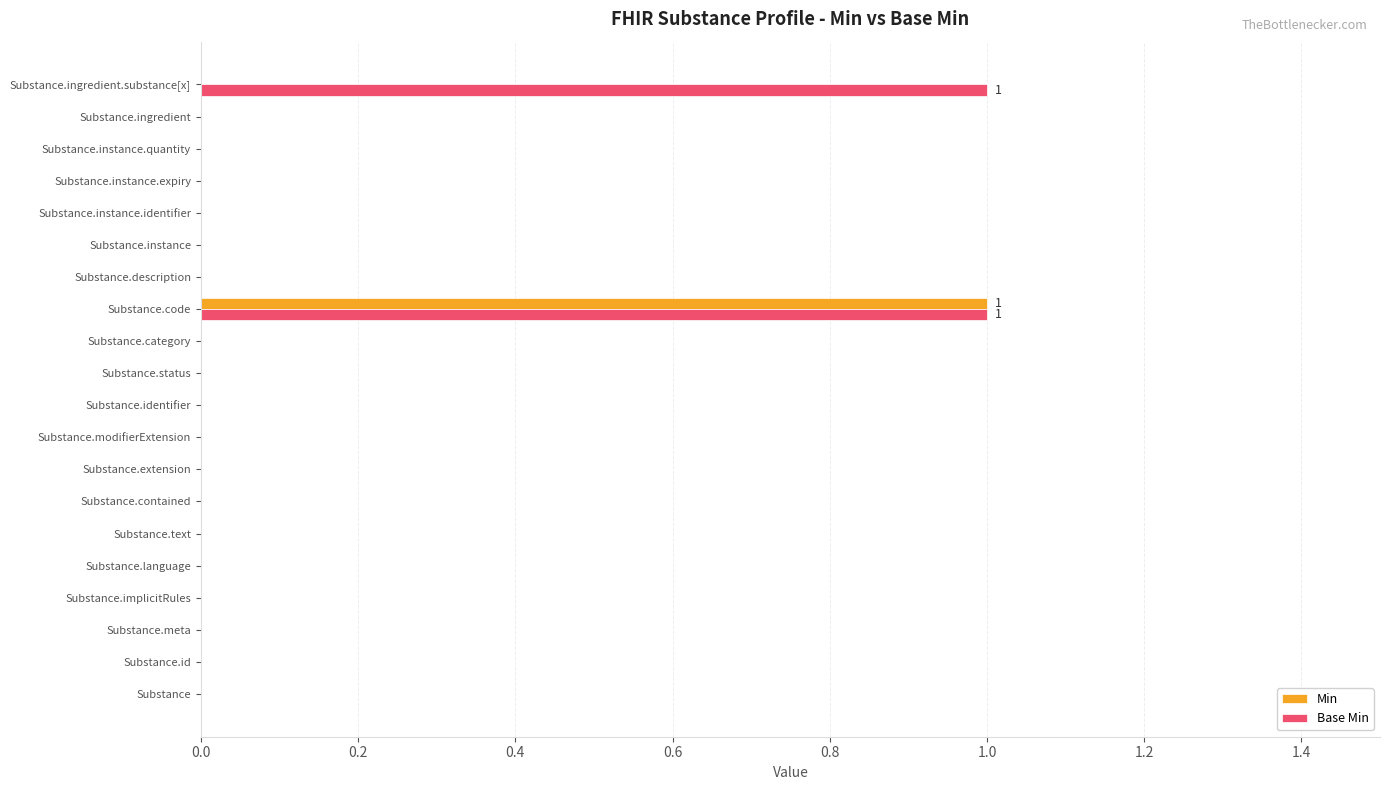

The value of Min at Substance.ingredient is 0. True or false?

True